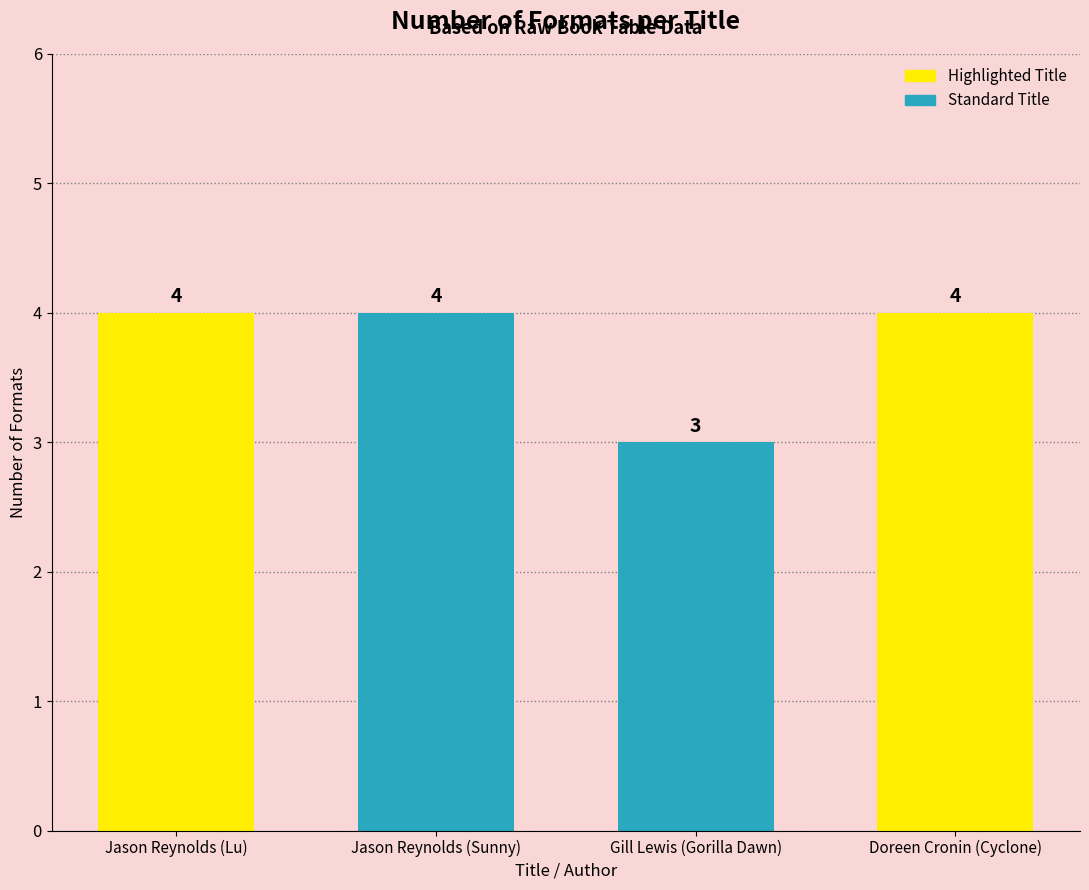

What is the label of the 2nd bar from the right?

Gill Lewis (Gorilla Dawn)